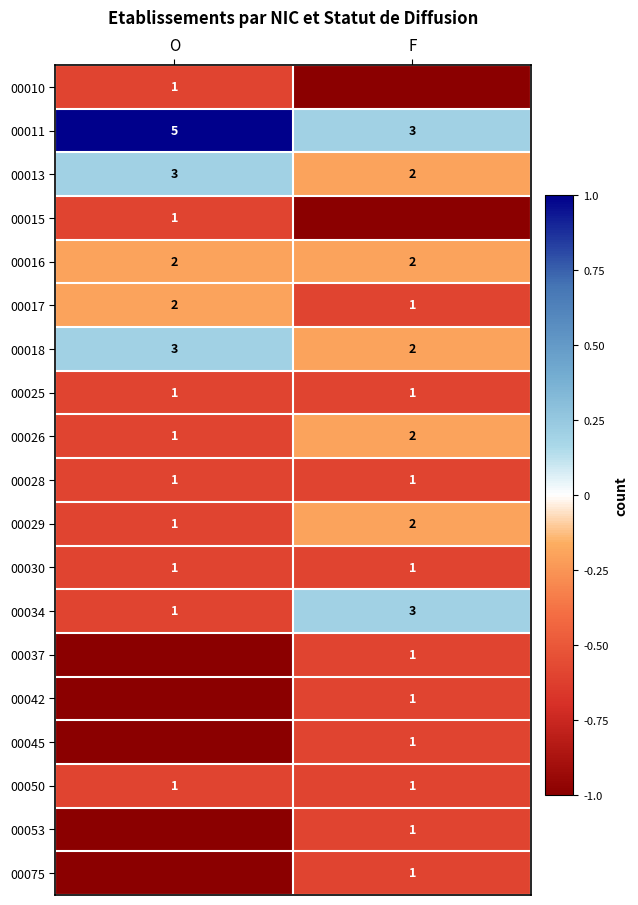

How many distinct data groups are displayed?

19